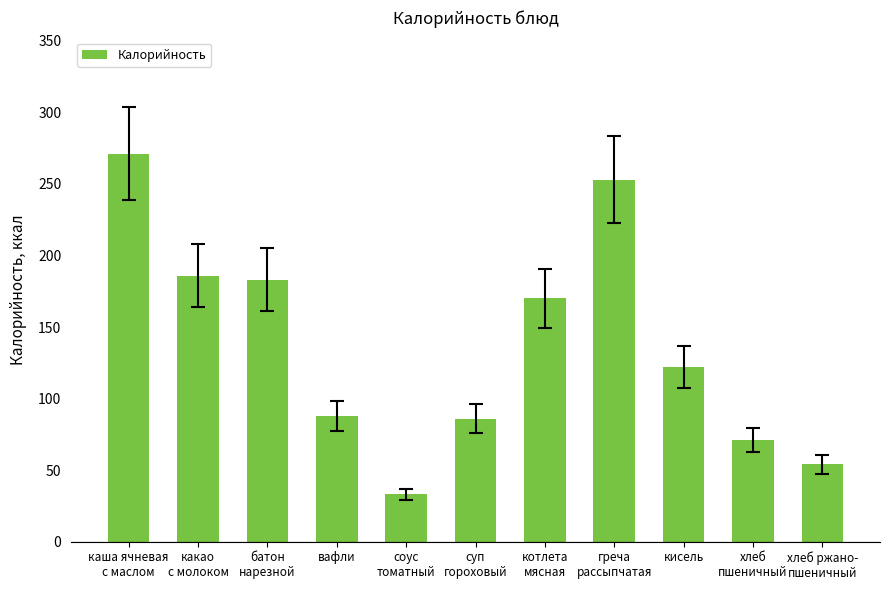

What is the difference between the maximum and second lowest values?

217